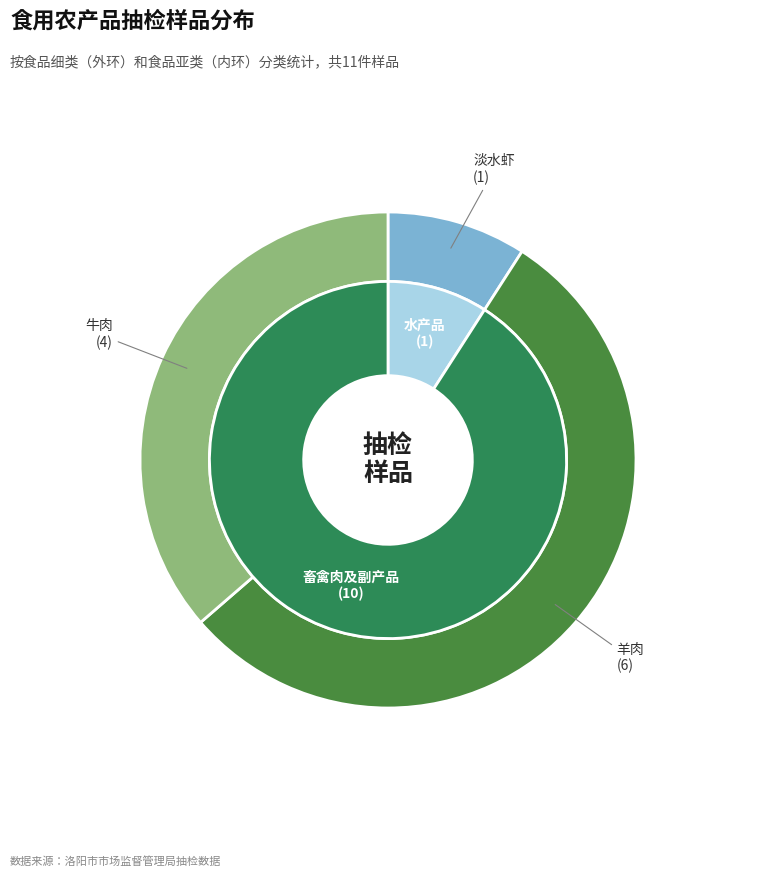

How many segments does this pie chart have?

2